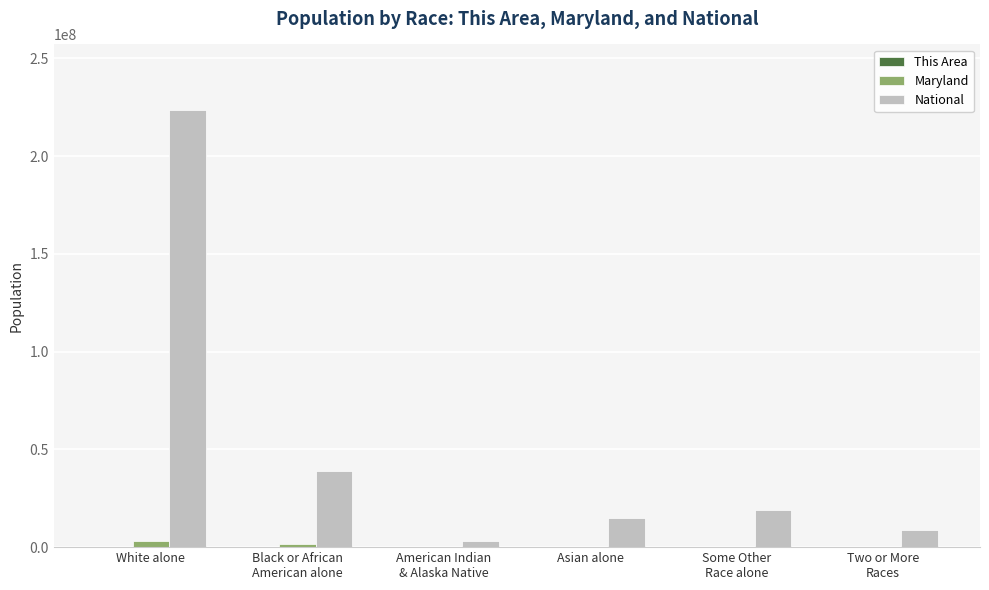

What is the maximum value shown in the chart?

223553265